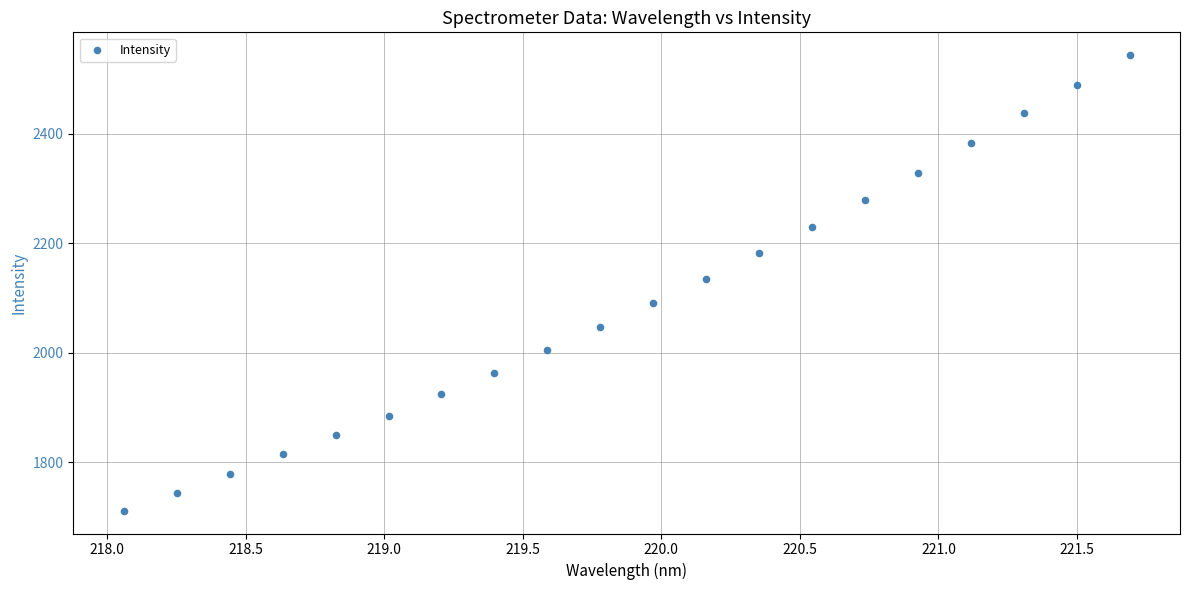

What is the range of Y values (max minus min)?

831.1